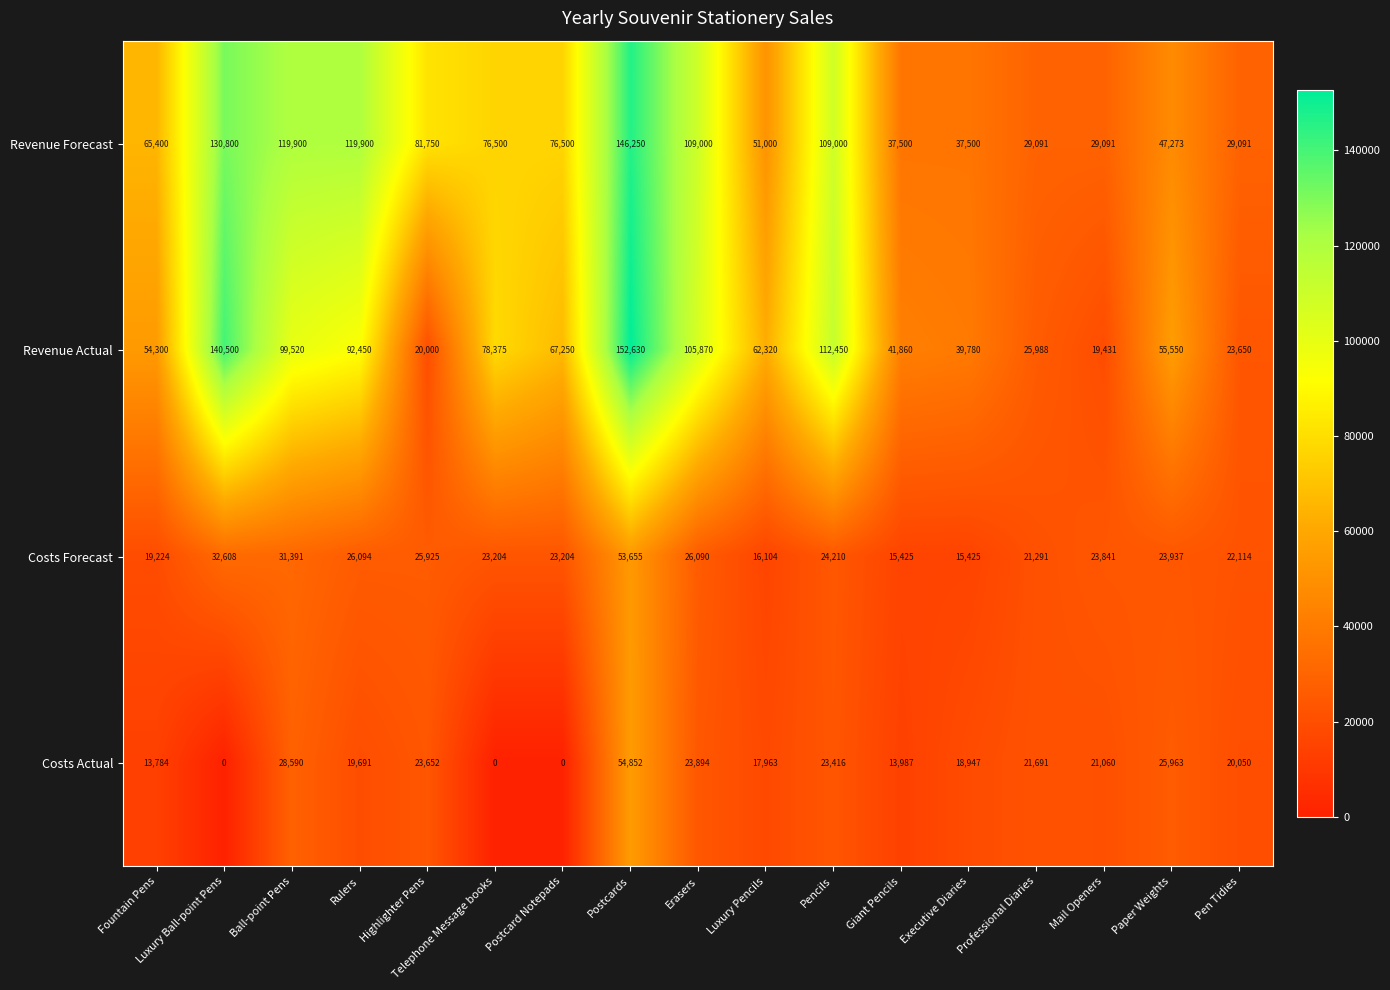

Read the Revenue Forecast value at Telephone Message books.

76500